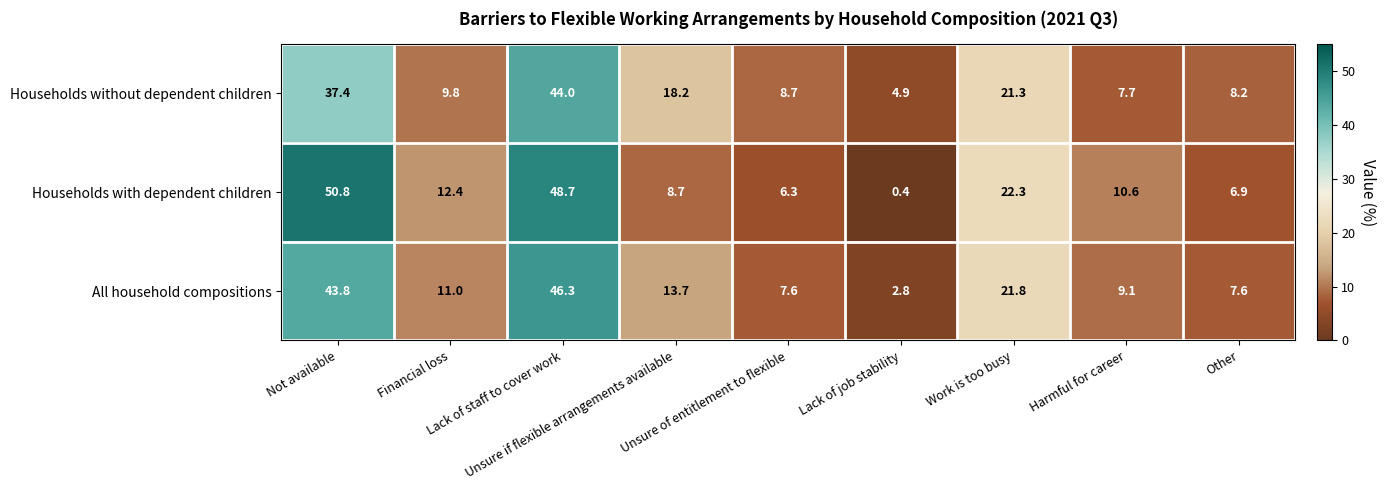

Which series has the largest range (max minus min)?

Households with dependent children